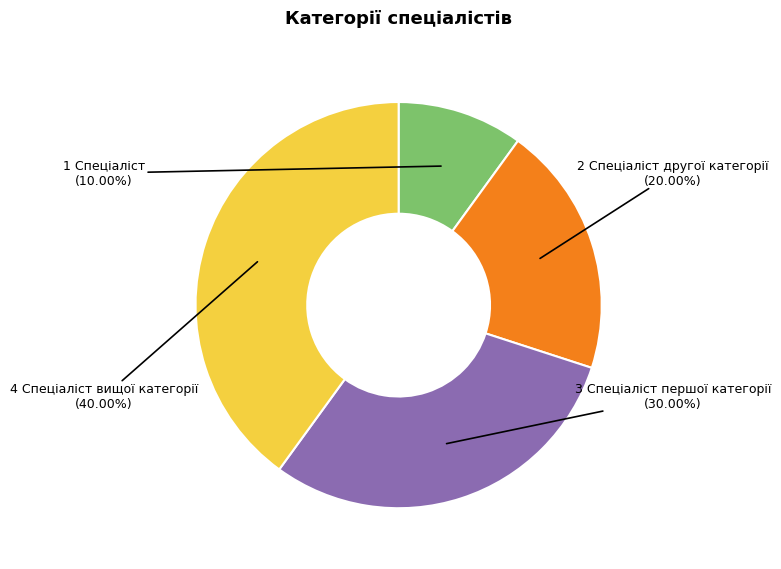

Is there a majority slice in this chart?

No